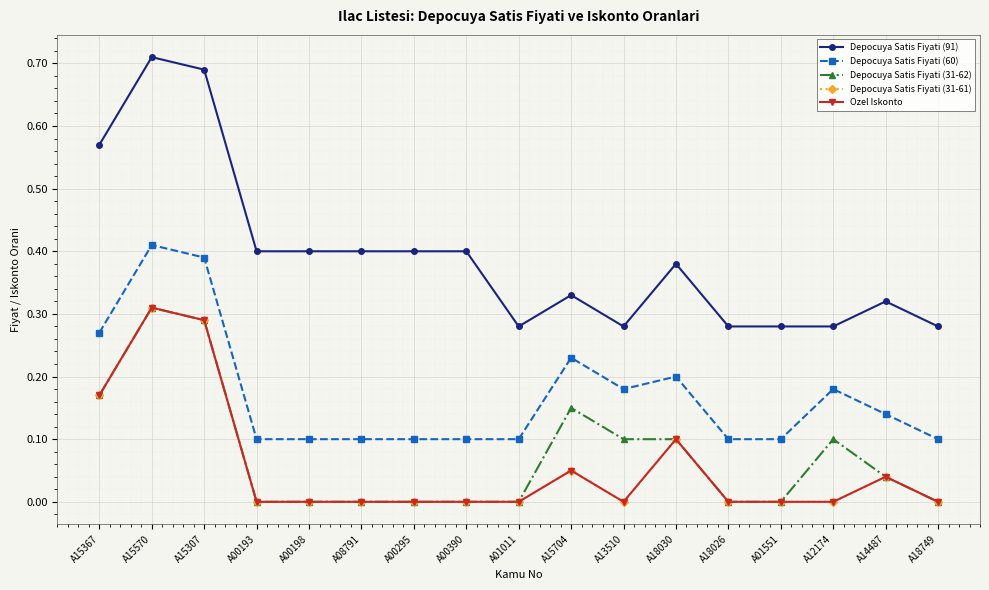

Reading left to right, what are all the values shown in this chart?

Depocuya Satis Fiyati (91): 0.6	0.7	0.7	0.4	0.4	0.4	0.4	0.4	0.3	0.3	0.3	0.4	0.3	0.3	0.3	0.3	0.3
Depocuya Satis Fiyati (60): 0.3	0.4	0.4	0.1	0.1	0.1	0.1	0.1	0.1	0.2	0.2	0.2	0.1	0.1	0.2	0.1	0.1
Depocuya Satis Fiyati (31-62): 0.2	0.3	0.3	0.0	0.0	0.0	0.0	0.0	0.0	0.1	0.1	0.1	0.0	0.0	0.1	0.0	0.0
Depocuya Satis Fiyati (31-61): 0.2	0.3	0.3	0.0	0.0	0.0	0.0	0.0	0.0	0.1	0.0	0.1	0.0	0.0	0.0	0.0	0.0
Ozel Iskonto: 0.2	0.3	0.3	0.0	0.0	0.0	0.0	0.0	0.0	0.1	0.0	0.1	0.0	0.0	0.0	0.0	0.0